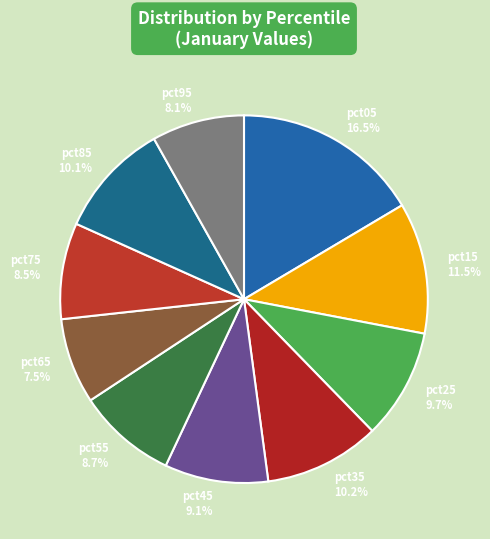

The pct25 slice represents 10% of the pie. True or false?

True